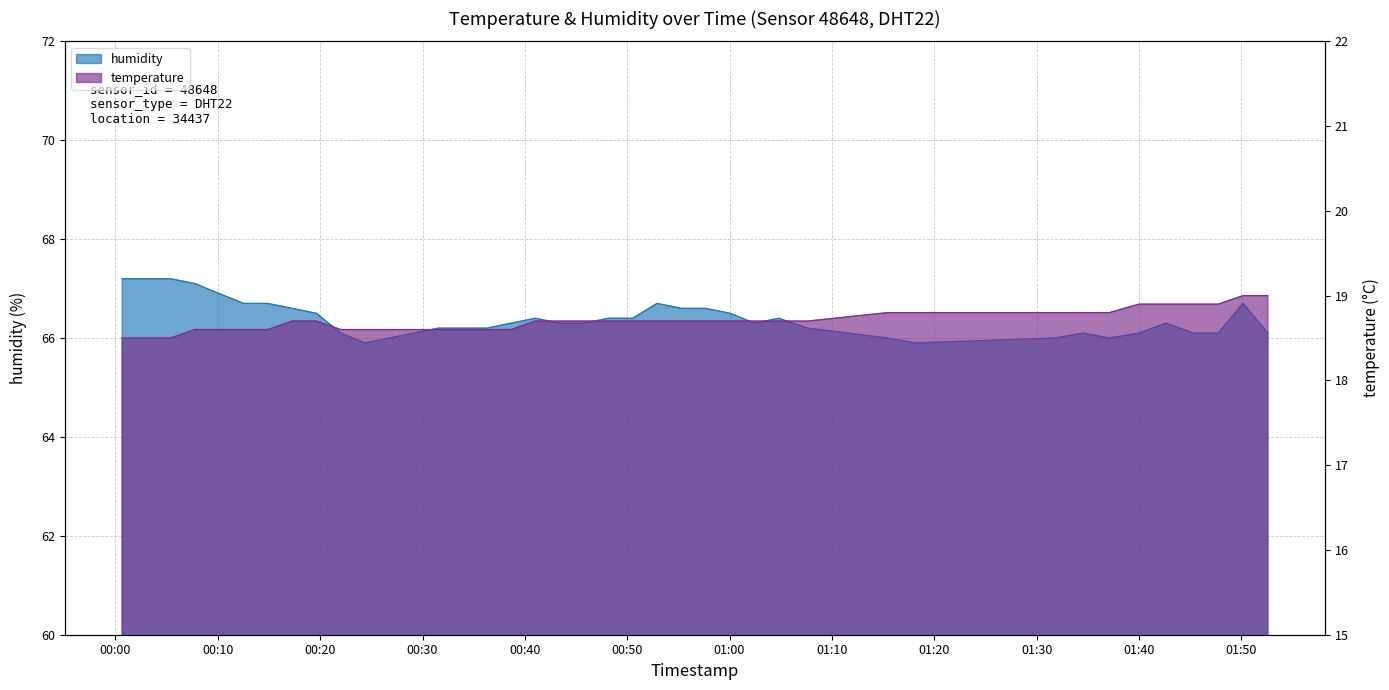

How many lines are shown in the chart?

2